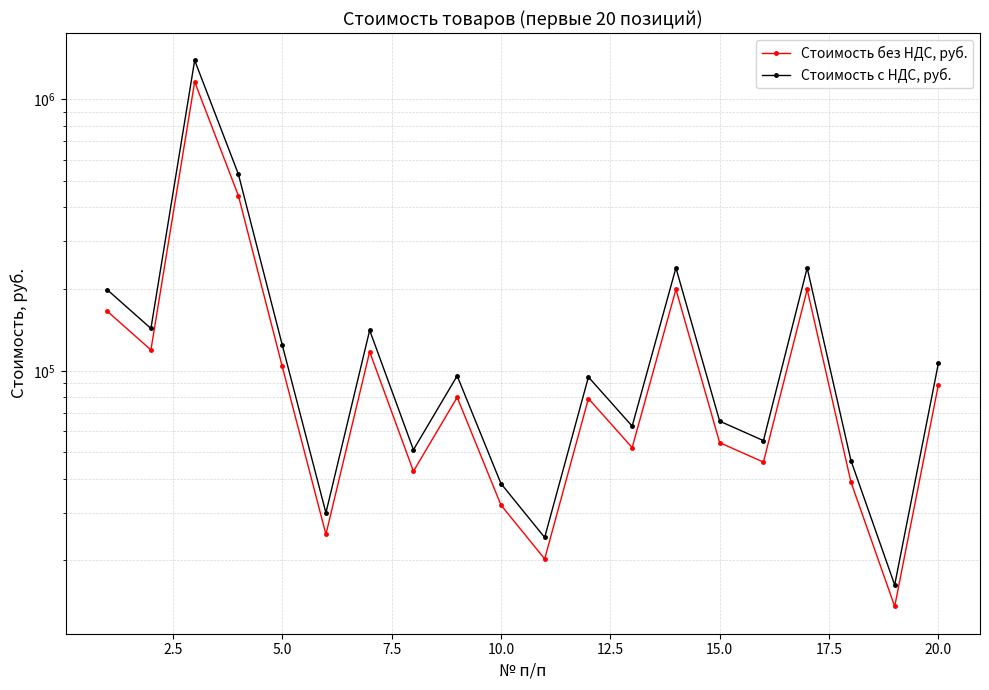

True or false: Стоимость без НДС, руб. has a value of 117500.0 at 15.0.

True